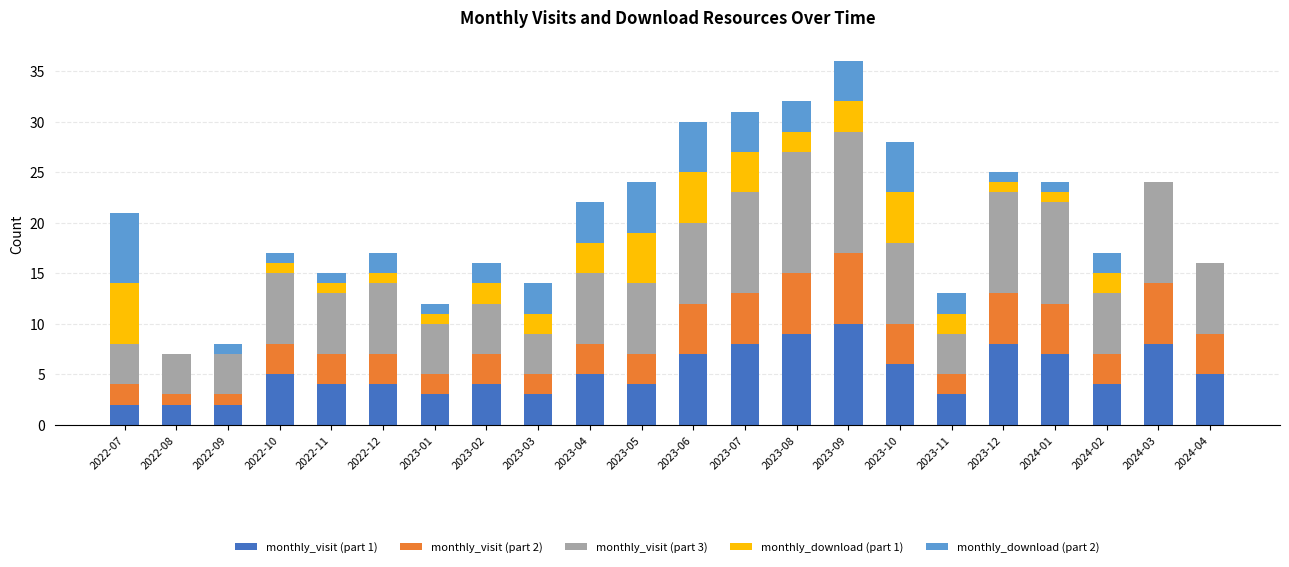

How many distinct data groups are displayed?

5